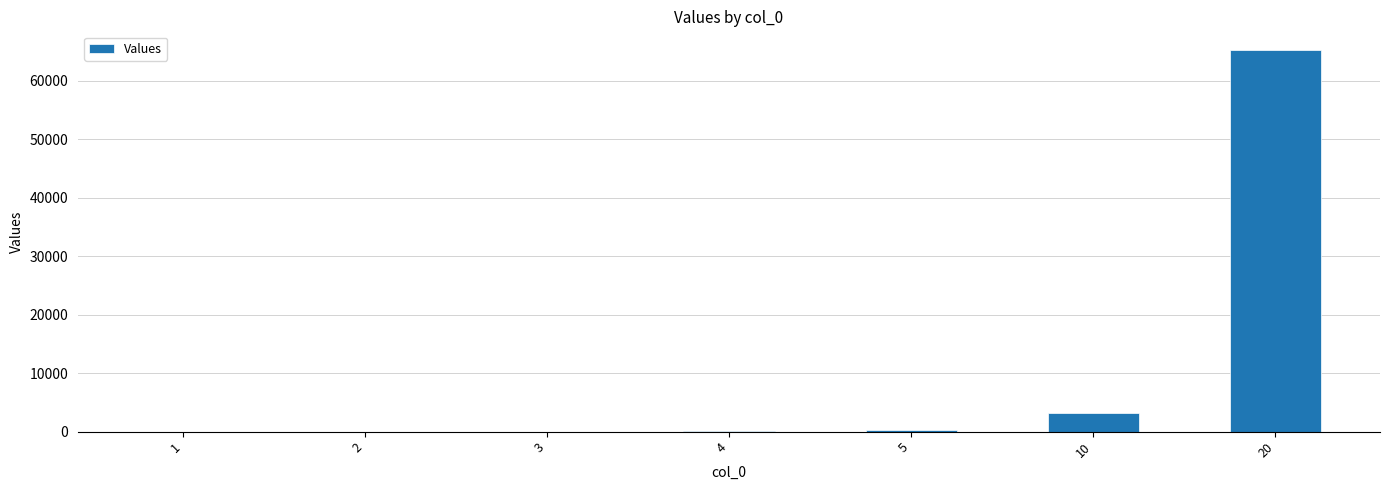

What is the maximum value shown in the chart?

65220